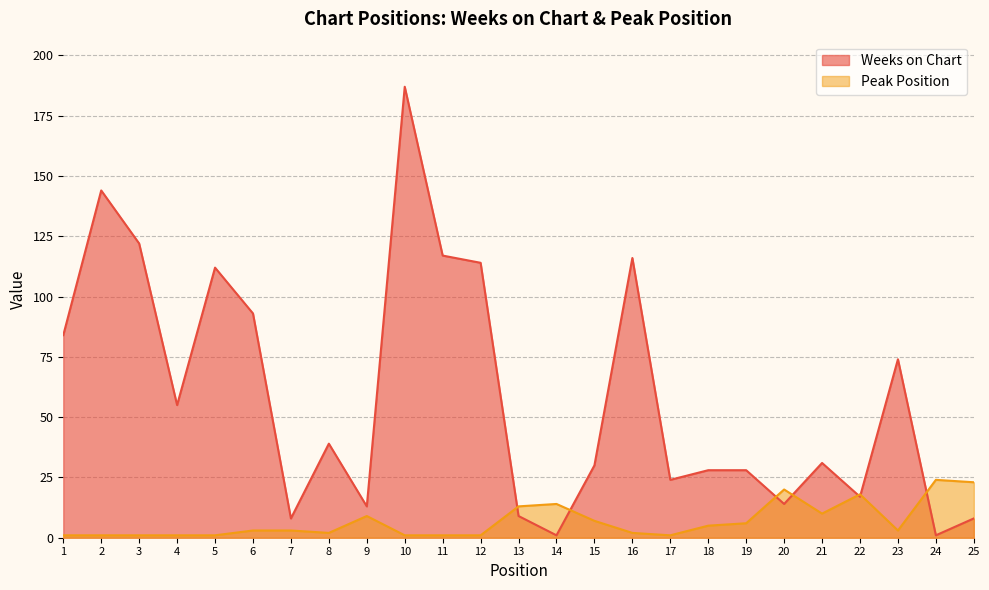

True or false: Weeks on Chart and Peak Position intersect in this chart.

True